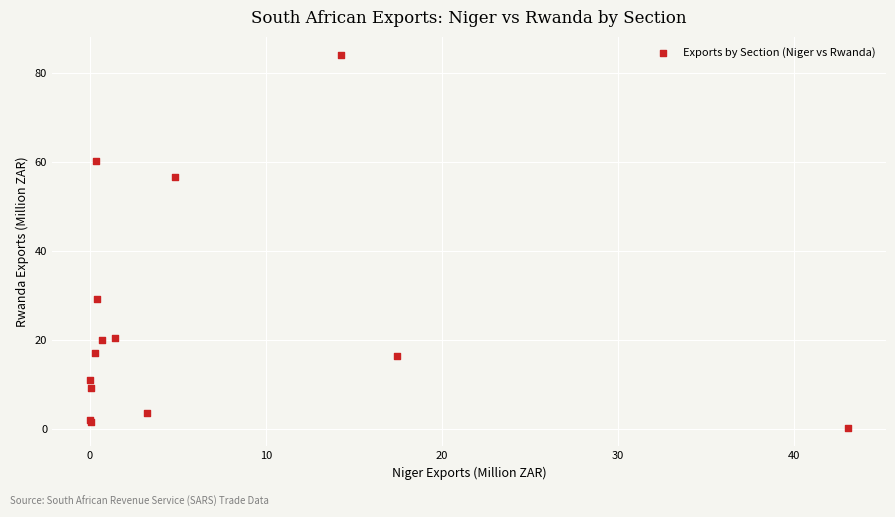

What Y value in the scatter plot is closest to 42?

29.1